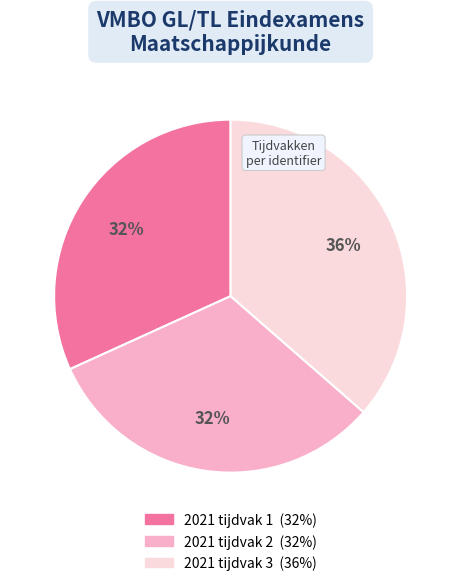

True or false: 2021 tijdvak 1 accounts for 43% of the total.

False